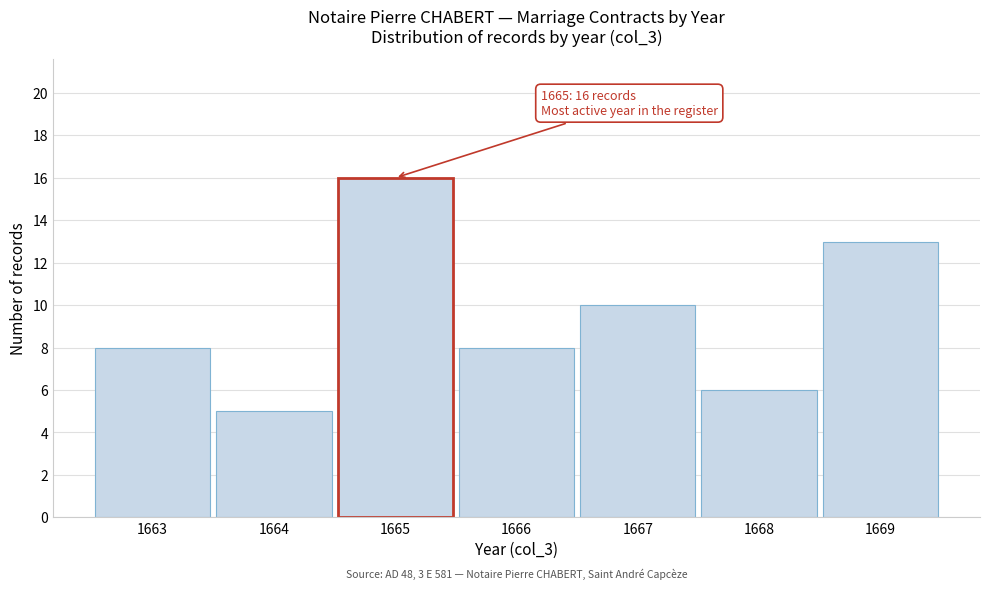

Reading left to right, transcribe all the data shown in this chart.

8	5	16	8	10	6	13